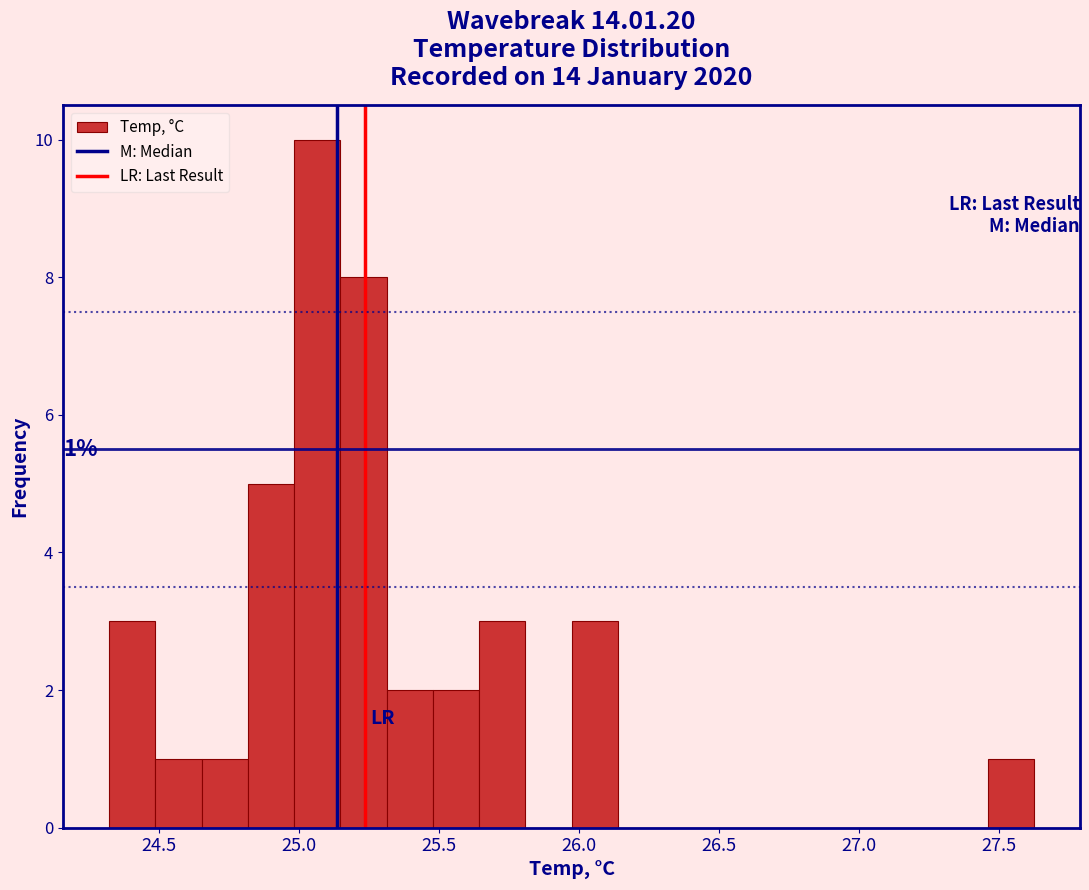

Around what value on the x-axis is the tallest bar? Give the approximate position of its centre, as read against the axis.

25.05